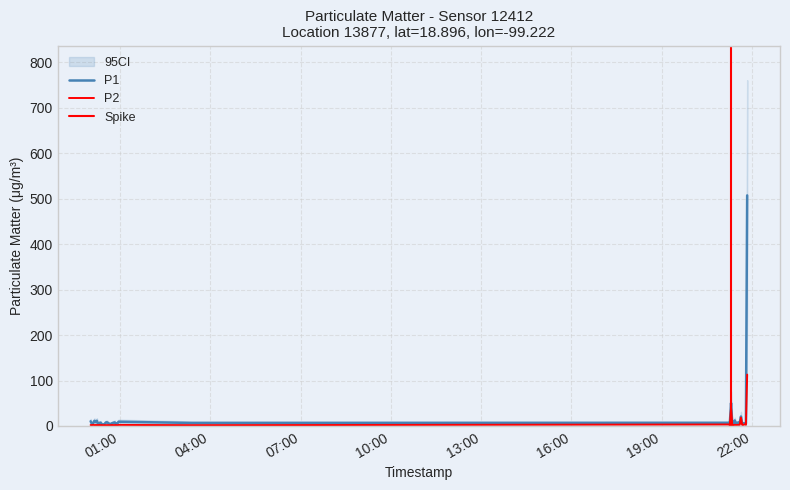

Is it true that P1 equals 1.5 at 10?

False